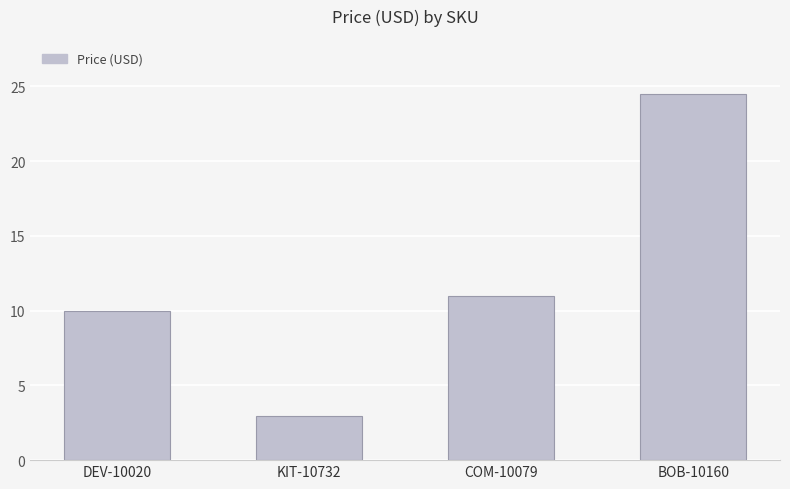

What is the change in value from DEV-10020 to COM-10079?

+1.0